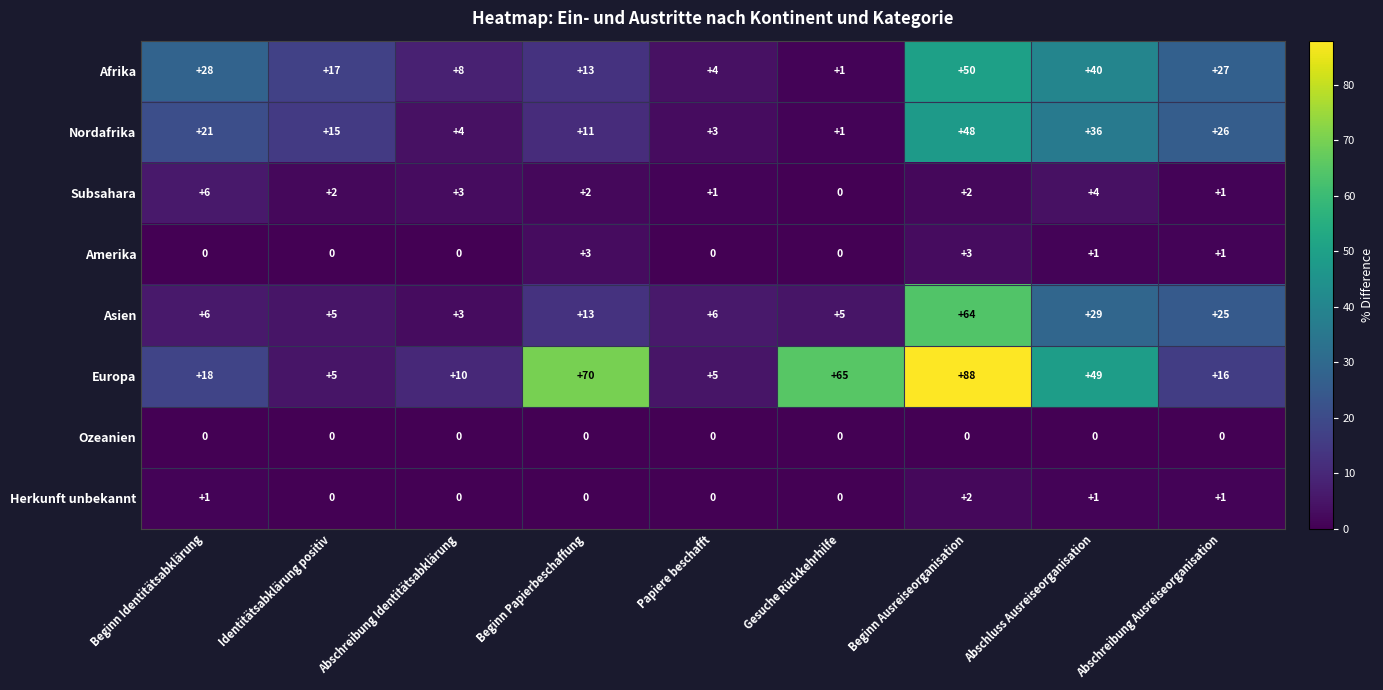

What is the sum of all Amerika values?

8